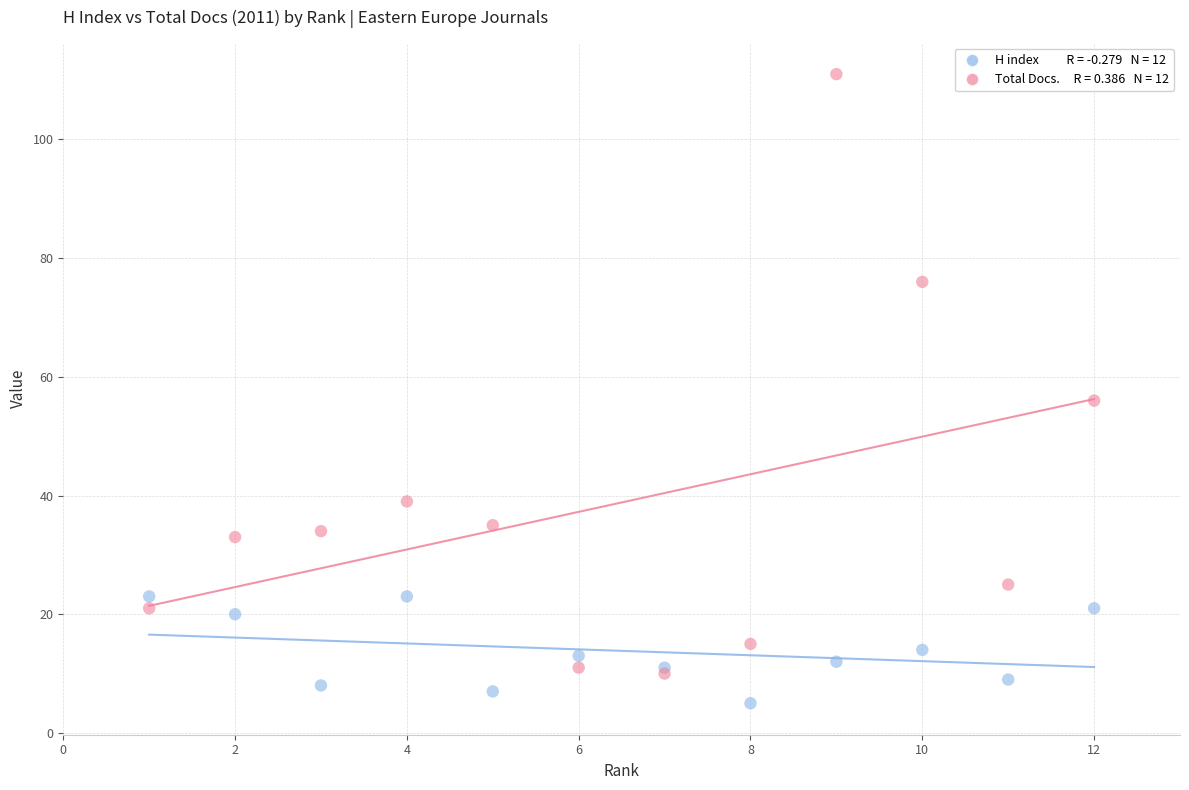

Across all series, what Y value is closest to 58?

56